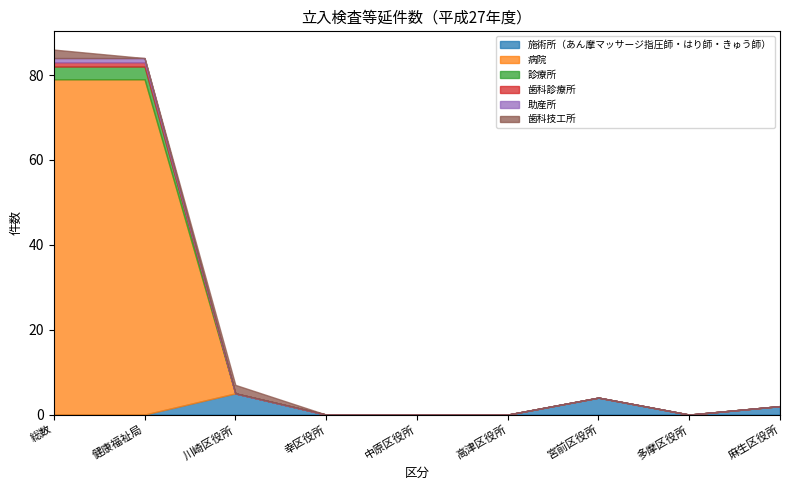

In 施術所（あん摩マッサージ指圧師・はり師・きゅう師）, how many points are lower than both neighbors (excluding endpoints)?

1